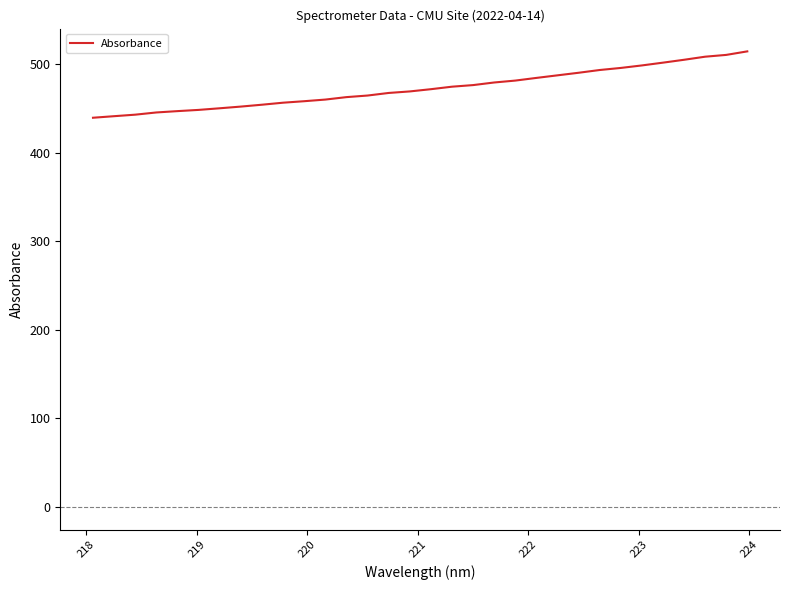

What is the maximum value shown in the chart?

514.5